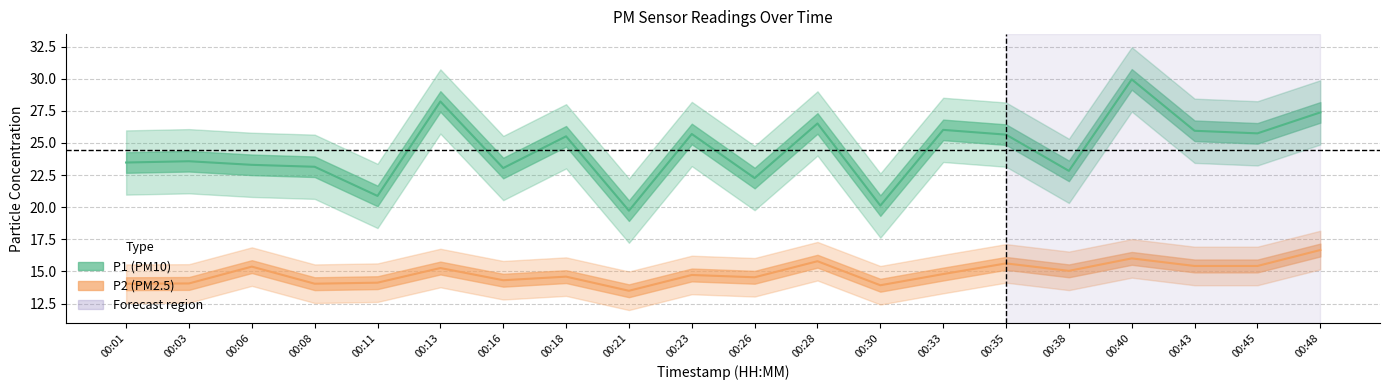

At which category does P1 reach its first local valley?

00:11